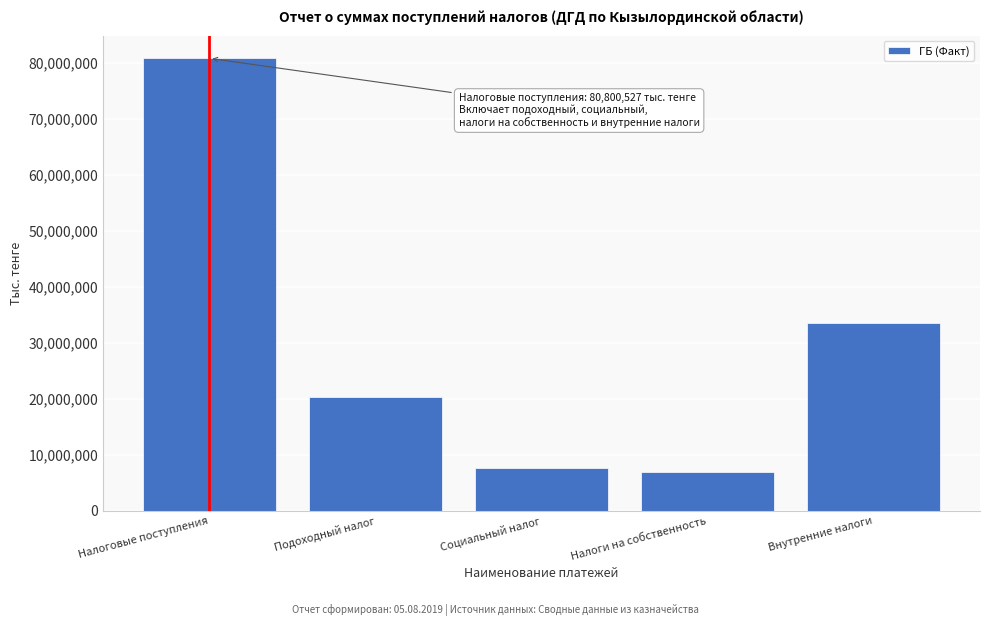

Reading left to right, extract all data points from this chart.

Налоговые поступления=80800527	Подоходный налог=20331555	Социальный налог=7628320	Налоги на собственность=6956429	Внутренние налоги=33506603